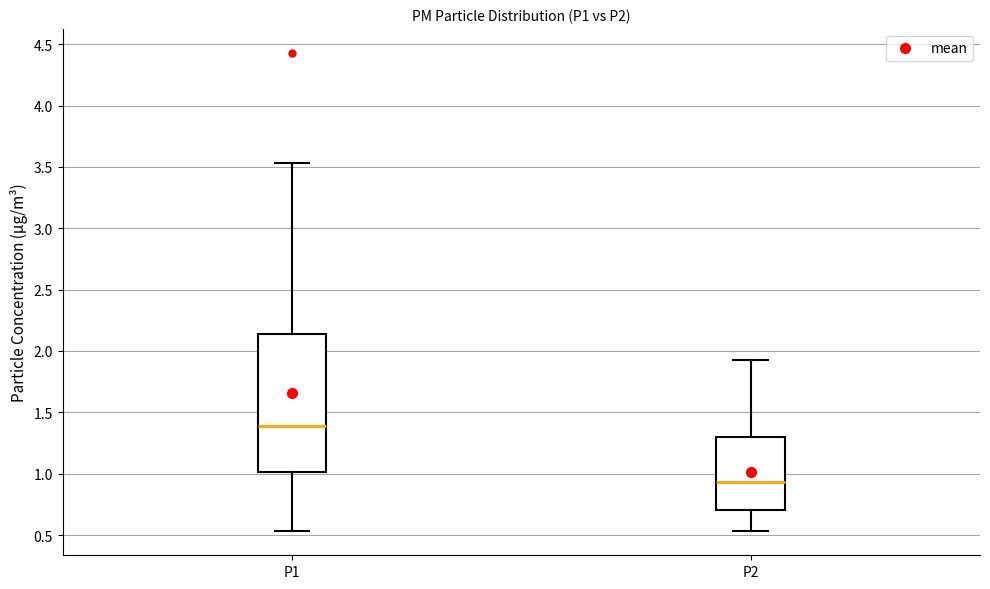

Where is the lower edge of the box for P2 on the y-axis? The values are not printed on the chart, so give them approximately, as read against the axis.

0.70